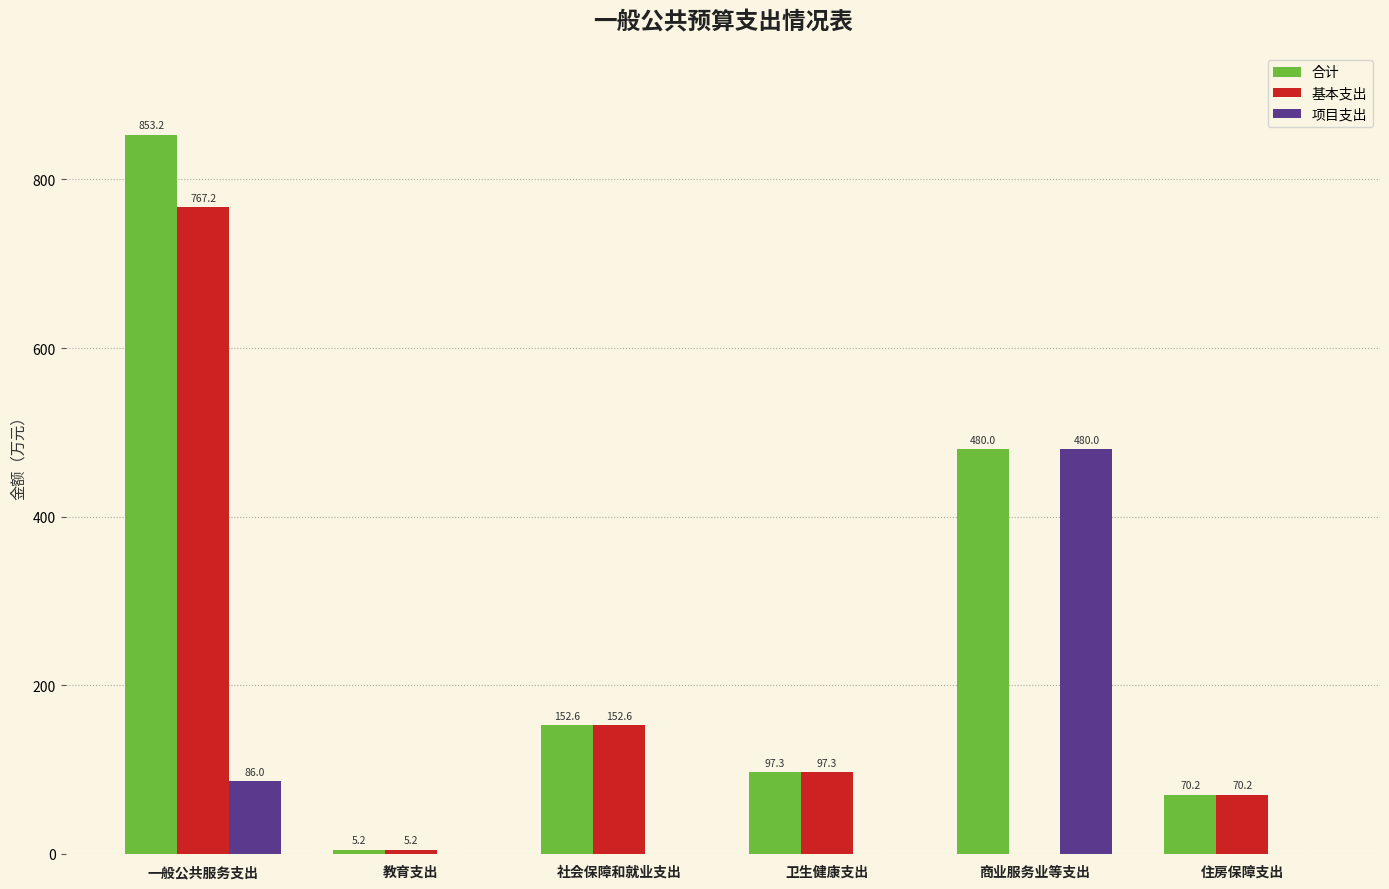

Which series has the largest total across all categories?

合计